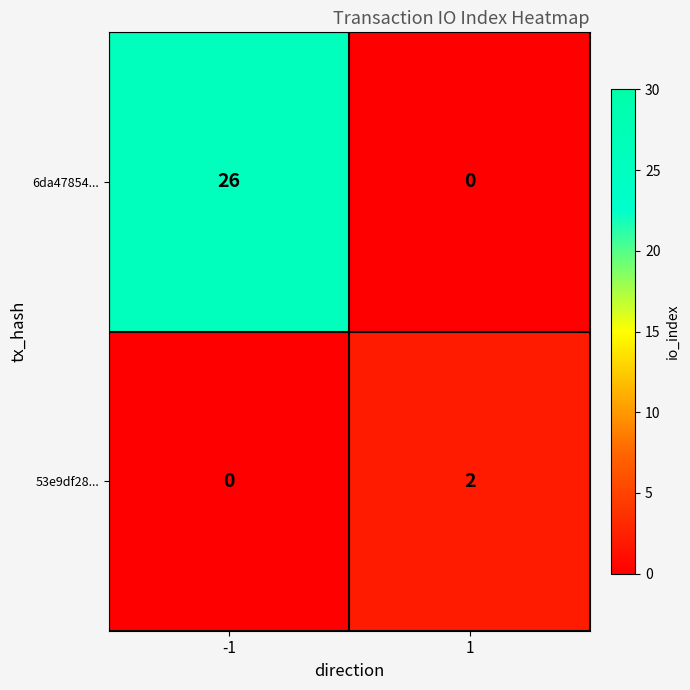

How many series are shown in this chart?

2